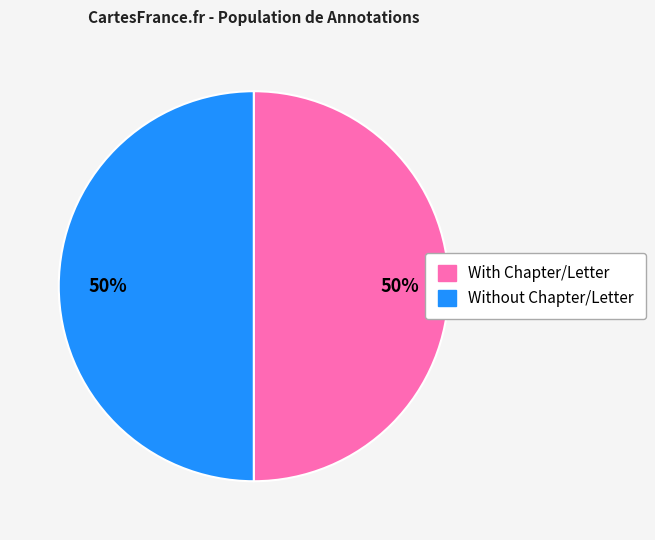

How many slices are in this pie chart?

2